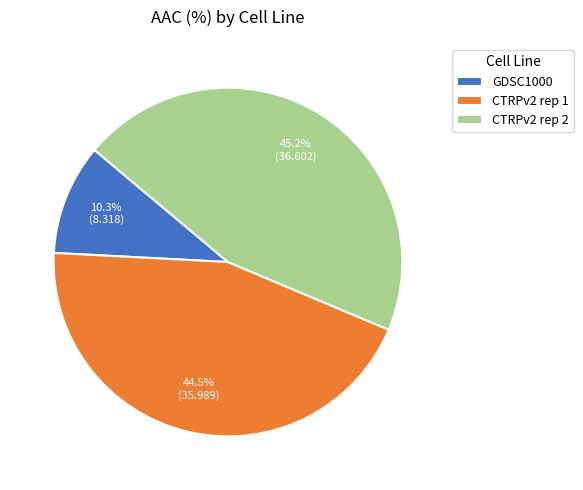

Combined, what portion of the pie is CTRPv2 rep 2 and GDSC1000?

55.5%